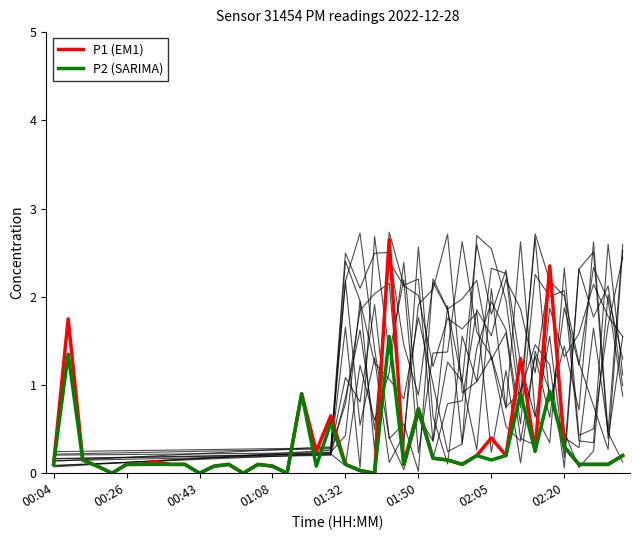

Which series has the largest range (max minus min)?

P1 (EM1)